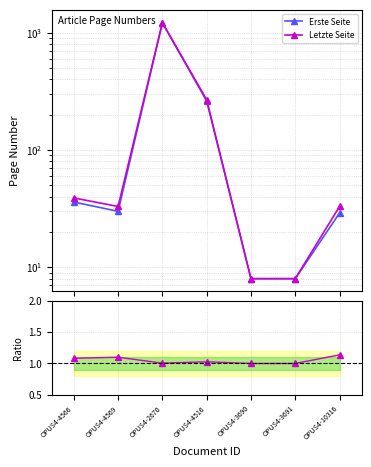

Where does the Letzte Seite series first go above 33?

OPUS4-4566